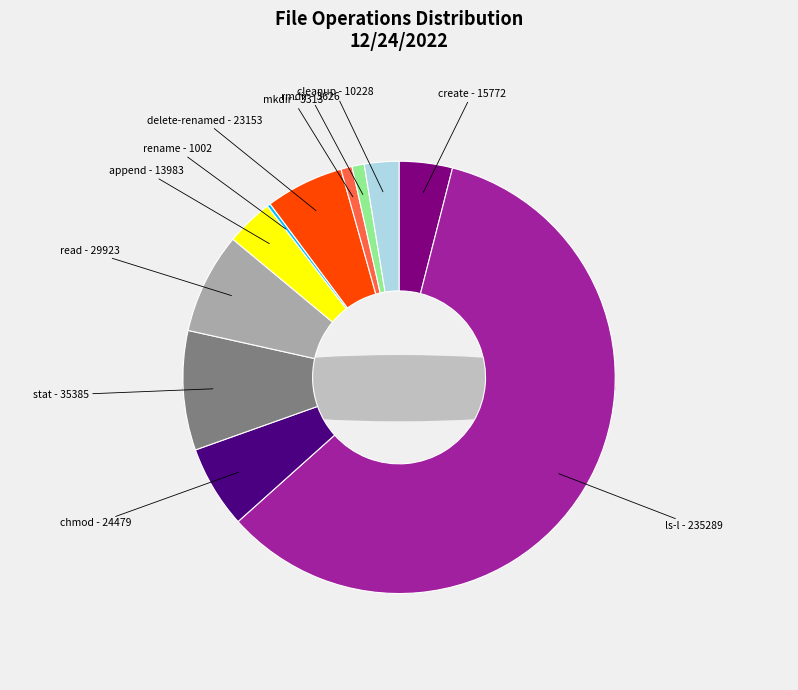

To the nearest percent, what is the average slice percentage?

9%